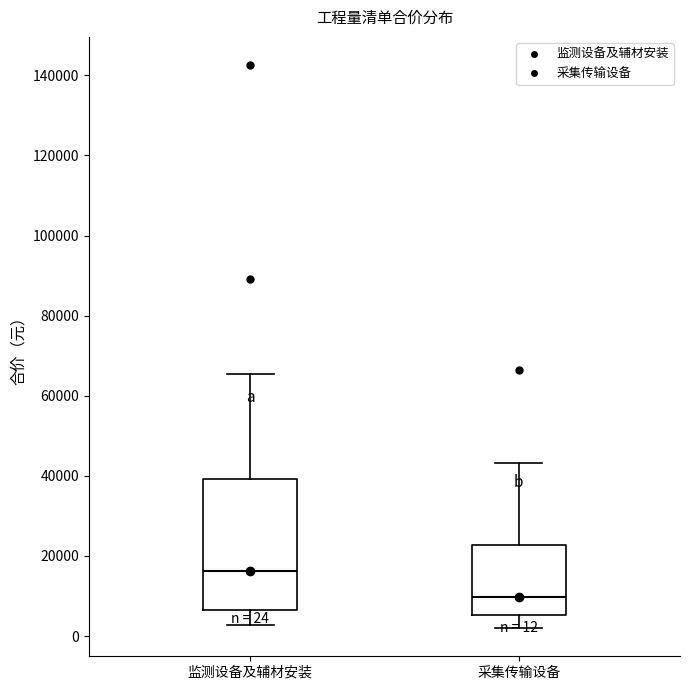

Which box is the tallest, from its lower edge to its upper edge?

监测设备及辅材安装